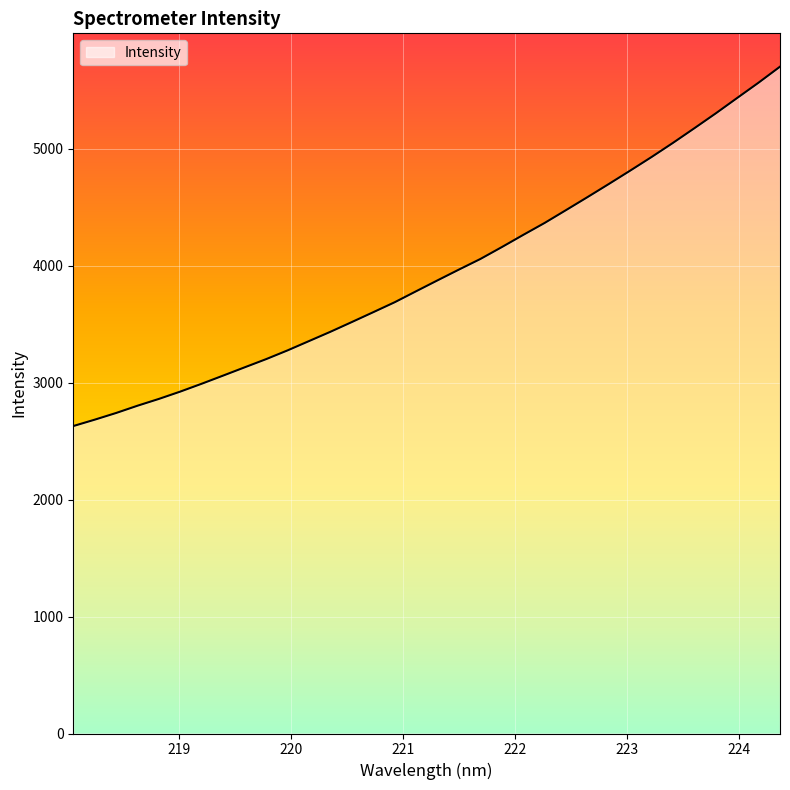

What is the maximum value shown in the chart?

5700.0